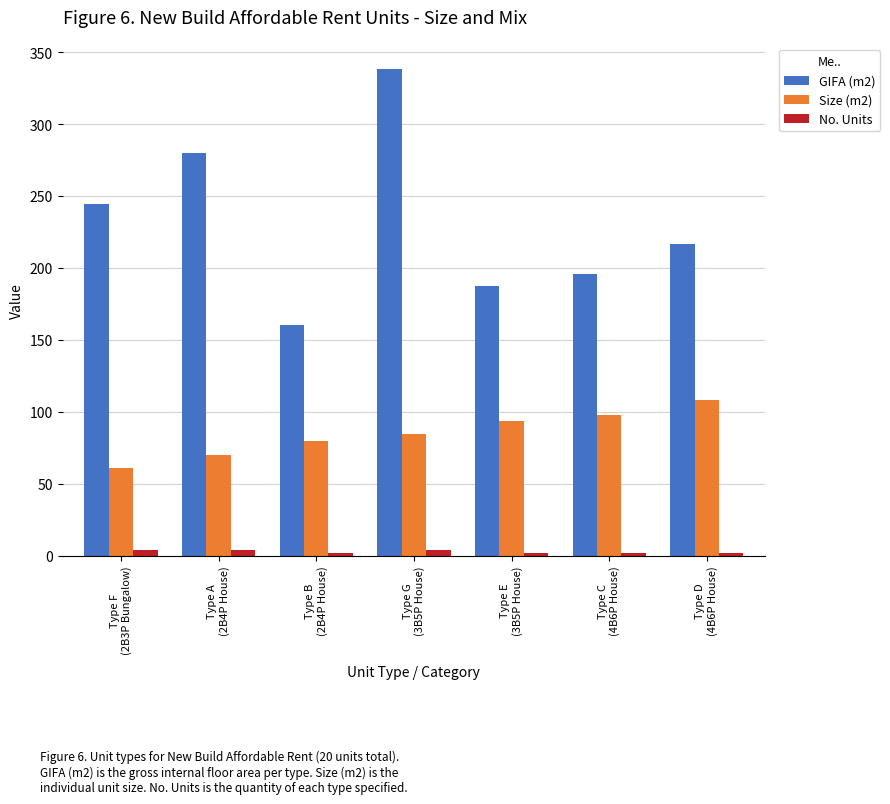

How many bars are there in each group?

3